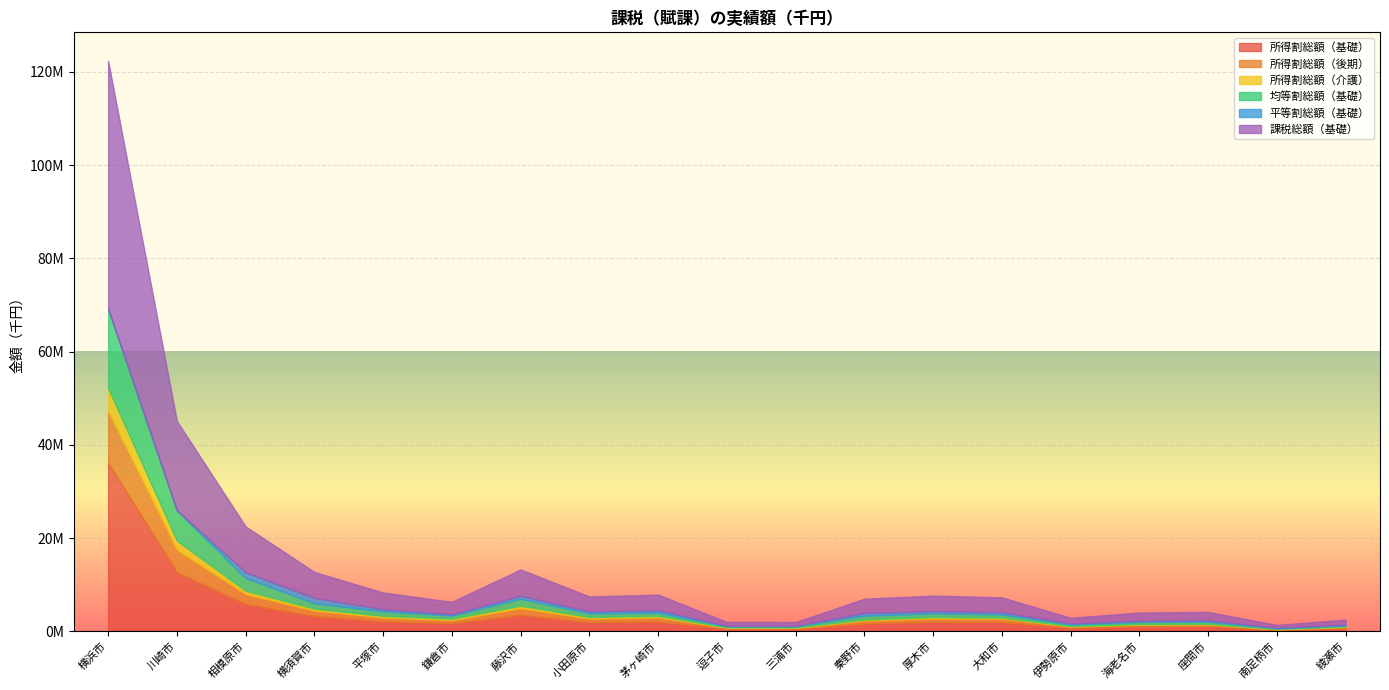

Is it true that 平等割総額（基礎） equals 187820 at 伊勢原市?

True